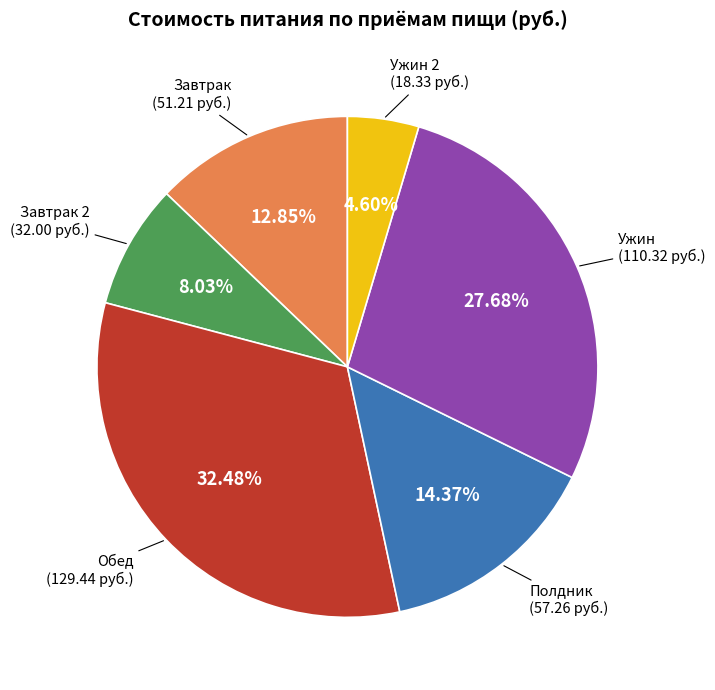

Does any single category account for the majority?

No